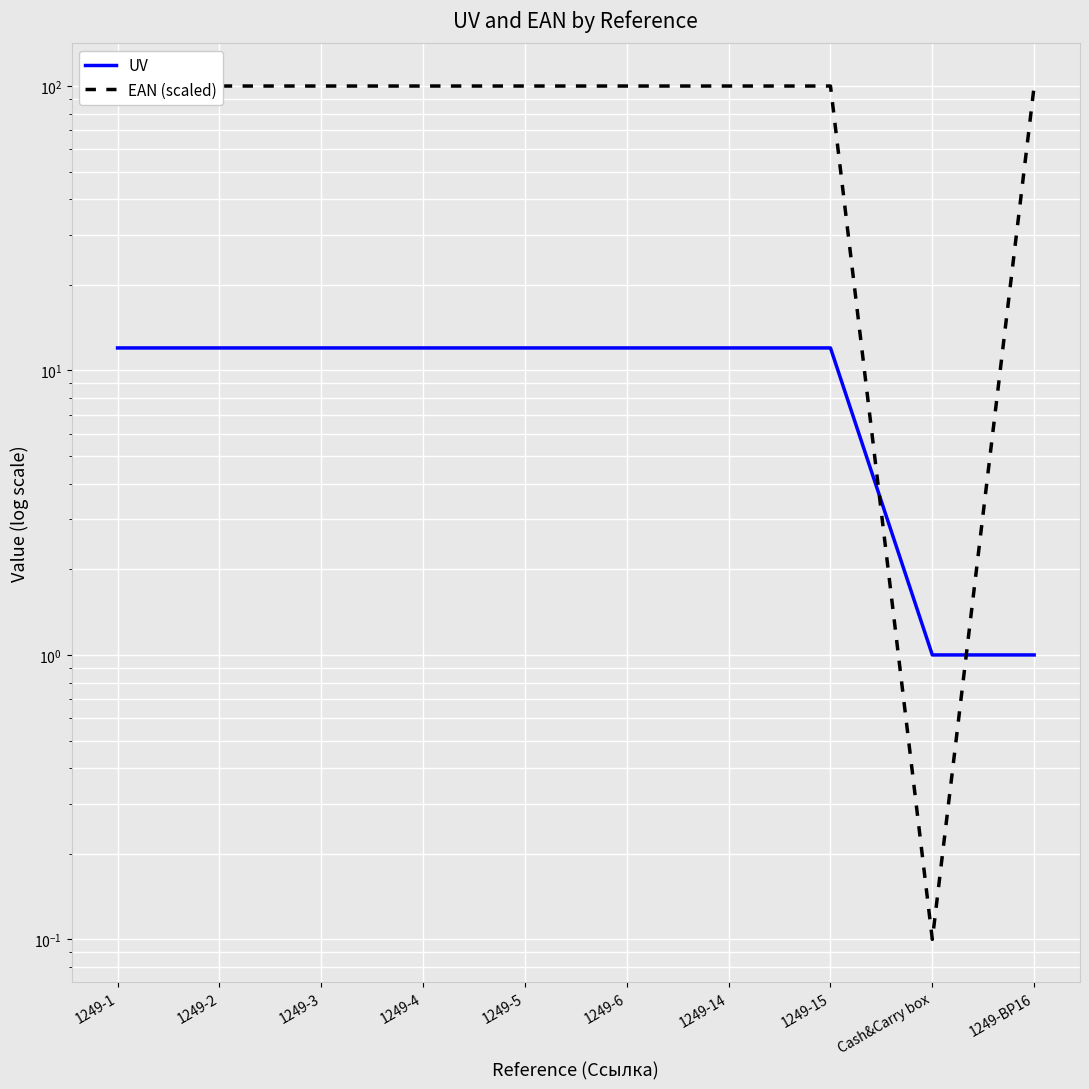

What is the difference between the maximum and minimum values in the EAN (scaled) series?

99.9